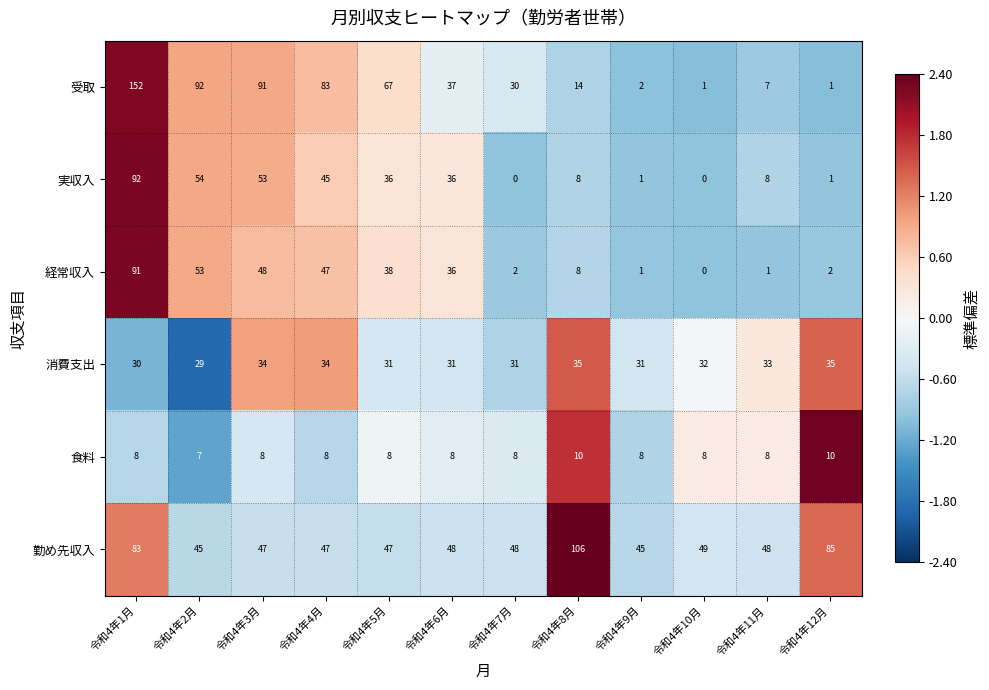

Which series has the largest range (max minus min)?

受取